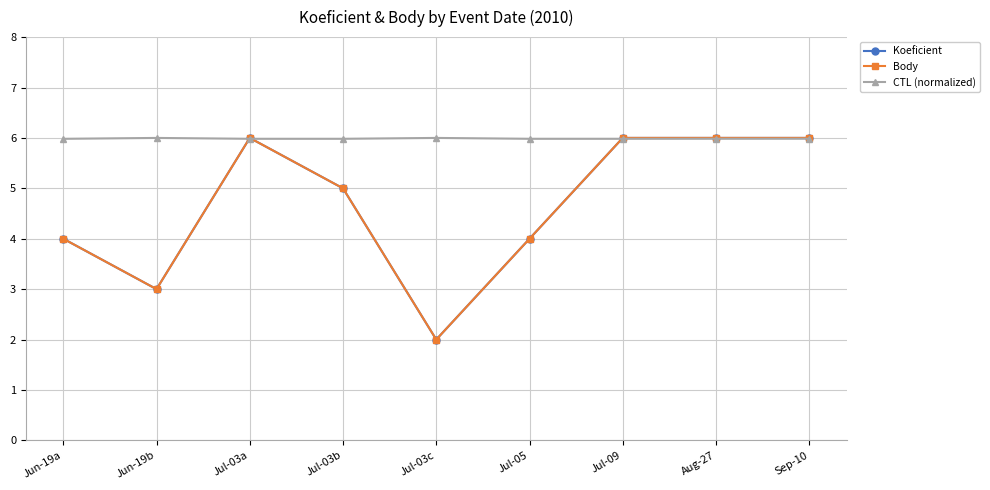

After their last crossing, which series has the higher values: CTL (normalized) or Koeficient?

Koeficient